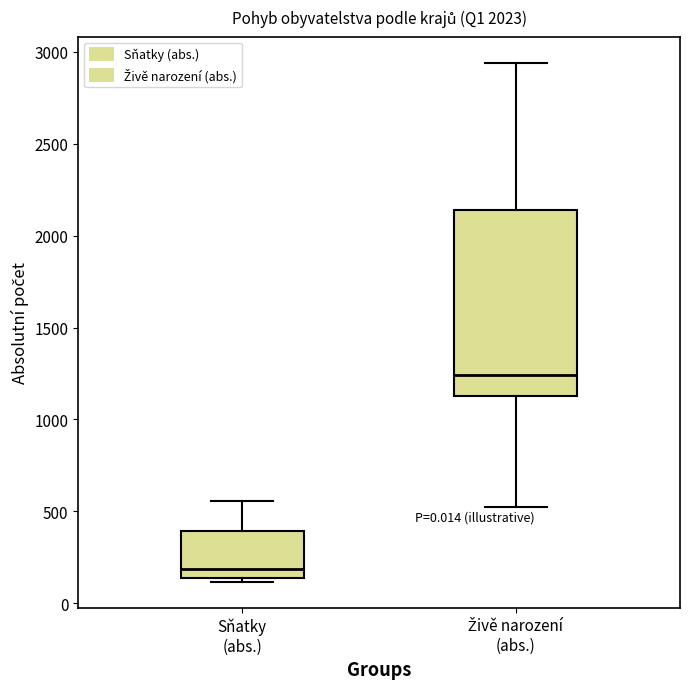

Reading left to right, transcribe this box plot: for each box, give where its median line is, the range the box spans, and where its two whiskers end, as read against the y-axis. The values are not printed on the chart, so give them approximately, as read against the axis.

Sňatky (abs.): median 200, box 150 to 400, whiskers 100 to 550
Živě narození (abs.): median 1250, box 1150 to 2150, whiskers 500 to 2950